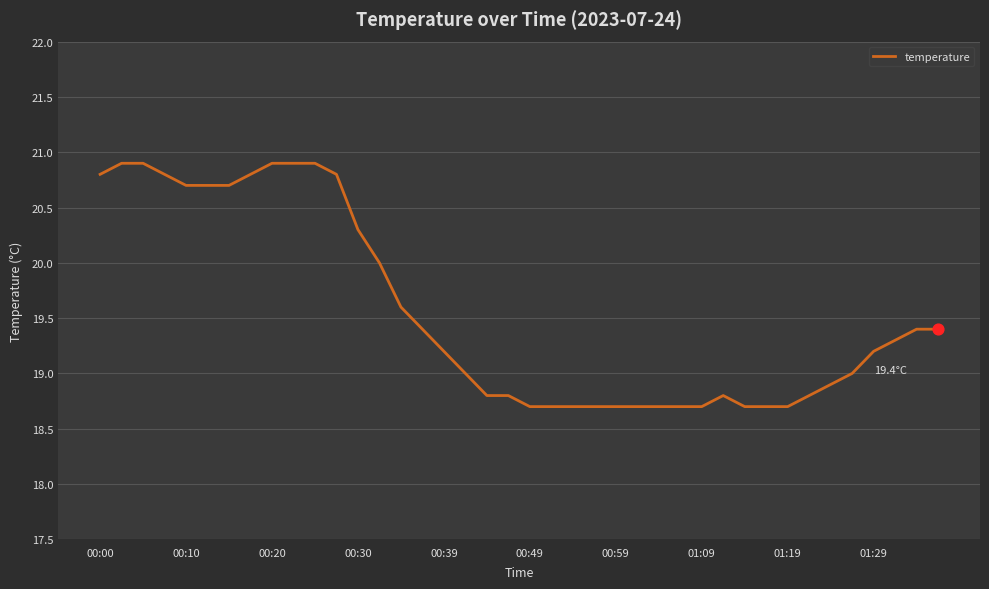

What is the difference between the maximum and minimum values?

2.2